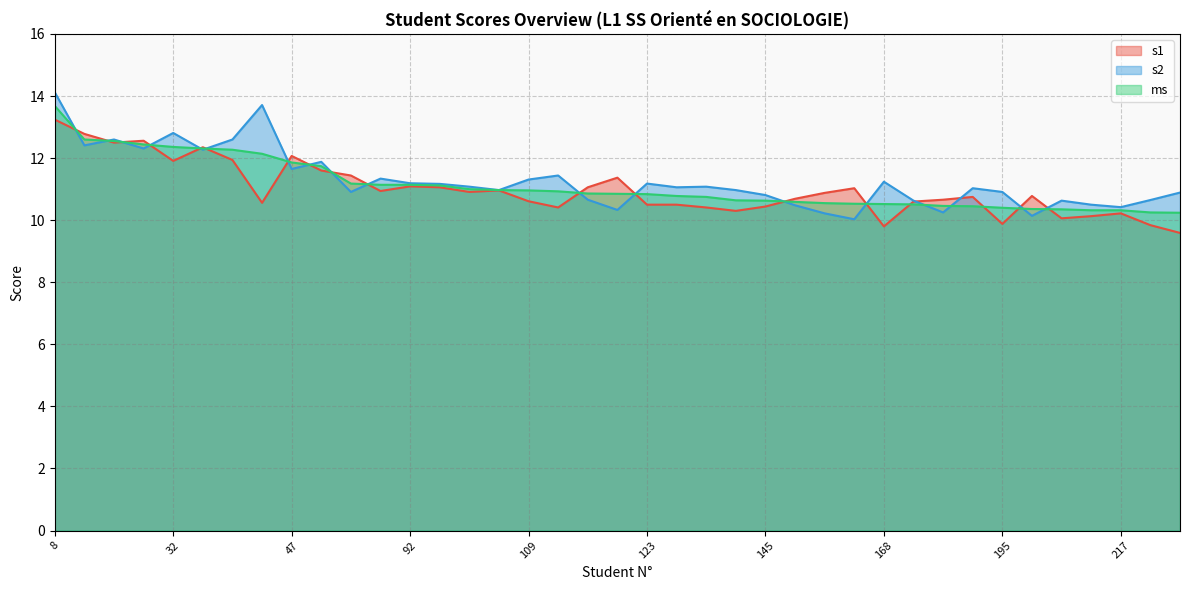

Reading left to right, list all the values displayed in this chart.

s1: 8=13.2	23=12.8	24=12.5	28=12.6	32=11.9	33=12.3	34=11.9	38=10.6	47=12.1	53=11.6	87=11.4	91=10.9	92=11.1	95=11.1	106=10.9	108=11.0	109=10.6	113=10.4	120=11.1	122=11.4	123=10.5	128=10.5	133=10.4	143=10.3	145=10.4	155=10.7	160=10.9	166=11.0	168=9.8	173=10.6	183=10.7	186=10.8	195=9.9	205=10.8	210=10.1	216=10.1	217=10.2	240=9.8	243=9.6
s2: 8=14.1	23=12.4	24=12.6	28=12.3	32=12.8	33=12.3	34=12.6	38=13.7	47=11.7	53=11.9	87=10.9	91=11.3	92=11.2	95=11.2	106=11.1	108=11.0	109=11.3	113=11.4	120=10.7	122=10.3	123=11.2	128=11.1	133=11.1	143=11.0	145=10.8	155=10.5	160=10.2	166=10.0	168=11.2	173=10.6	183=10.2	186=11.0	195=10.9	205=10.1	210=10.6	216=10.5	217=10.4	240=10.7	243=10.9
ms: 8=13.7	23=12.6	24=12.6	28=12.4	32=12.4	33=12.3	34=12.3	38=12.1	47=11.9	53=11.7	87=11.2	91=11.1	92=11.1	95=11.1	106=11.0	108=11.0	109=11.0	113=10.9	120=10.9	122=10.8	123=10.8	128=10.8	133=10.8	143=10.6	145=10.6	155=10.6	160=10.6	166=10.5	168=10.5	173=10.5	183=10.5	186=10.4	195=10.4	205=10.4	210=10.3	216=10.3	217=10.3	240=10.2	243=10.2